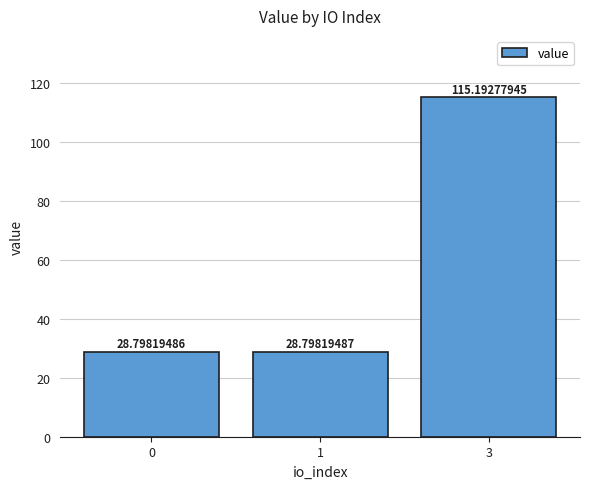

What is the ratio of the value at 0 to the value at 3?

0.2